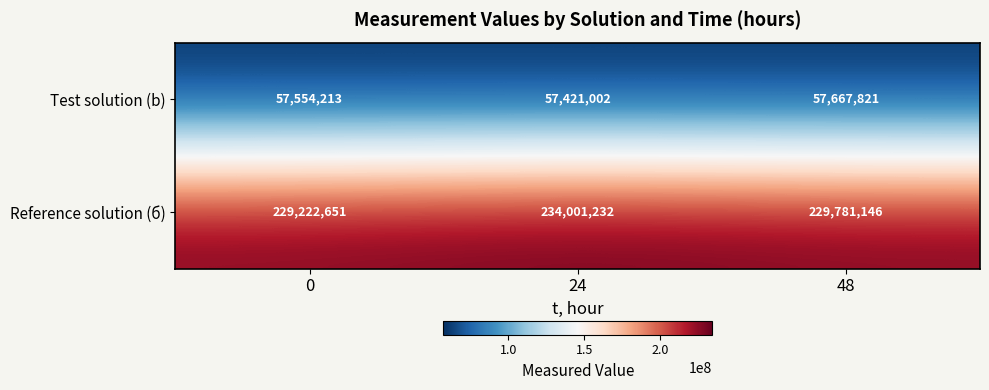

What is the average value of the Test solution (b) series?

57547679